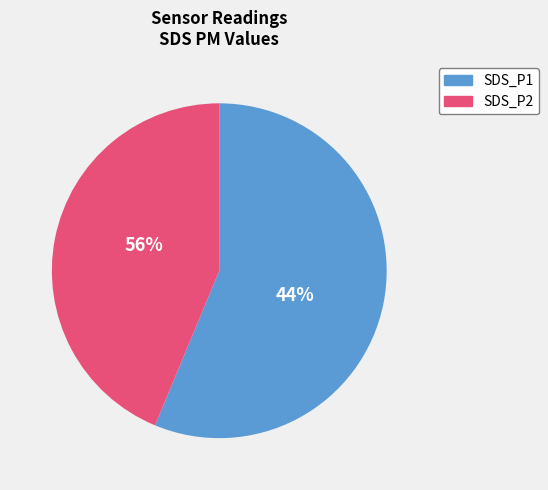

To the nearest percent, what is the average slice percentage?

50%